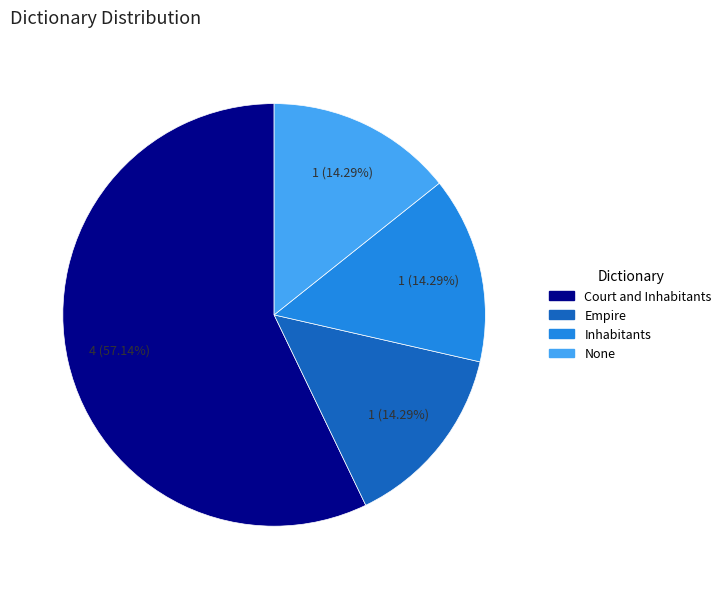

How many segments does this pie chart have?

4